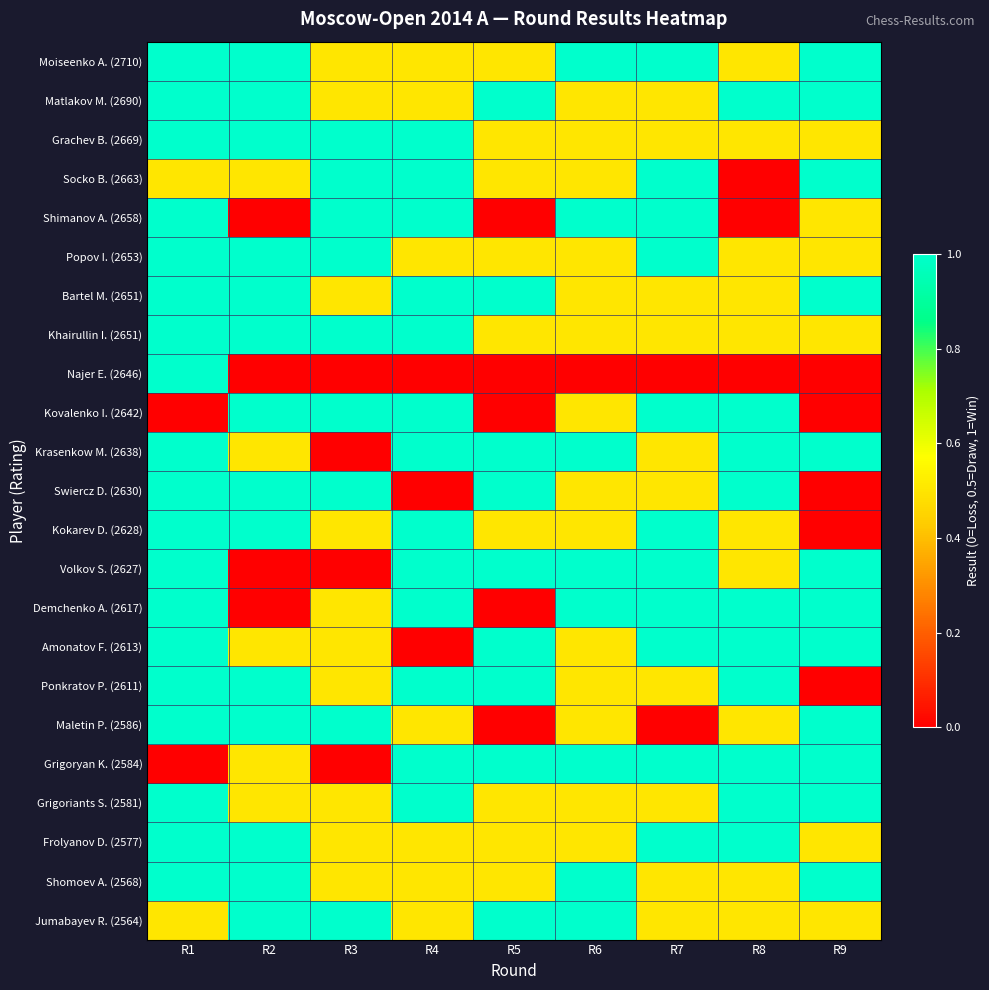

What is the total value across all series at R3?

14.0